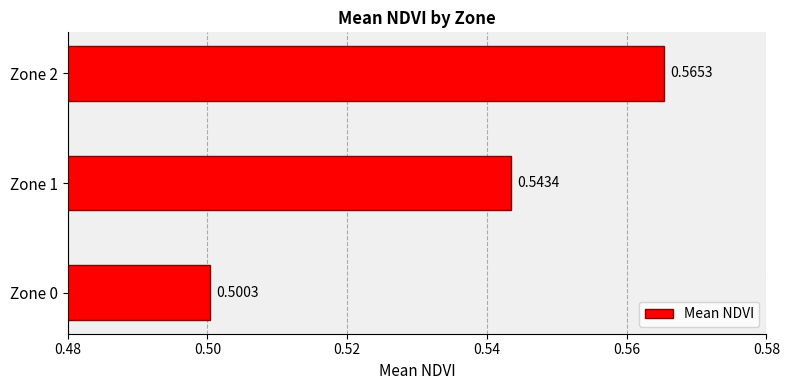

What is the sum of all values?

1.6